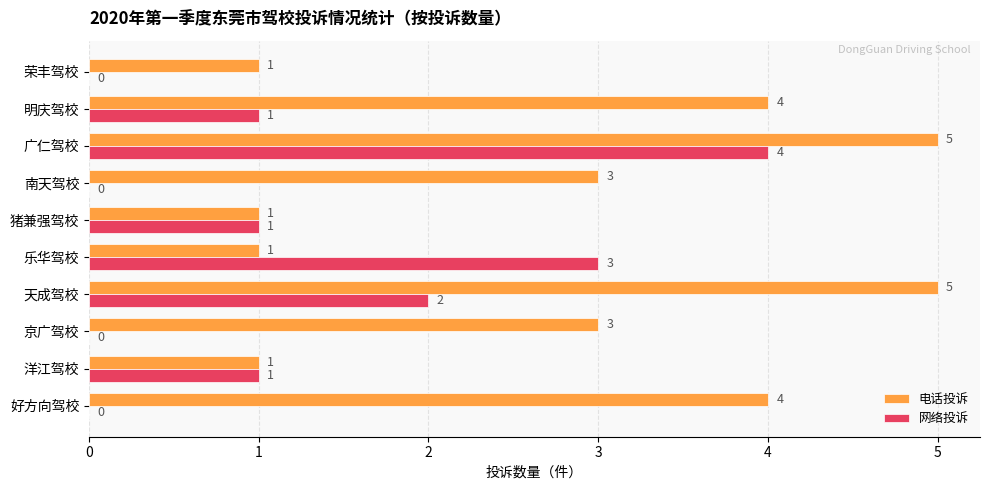

True or false: 网络投诉 has a value of 0 at 京广驾校.

True